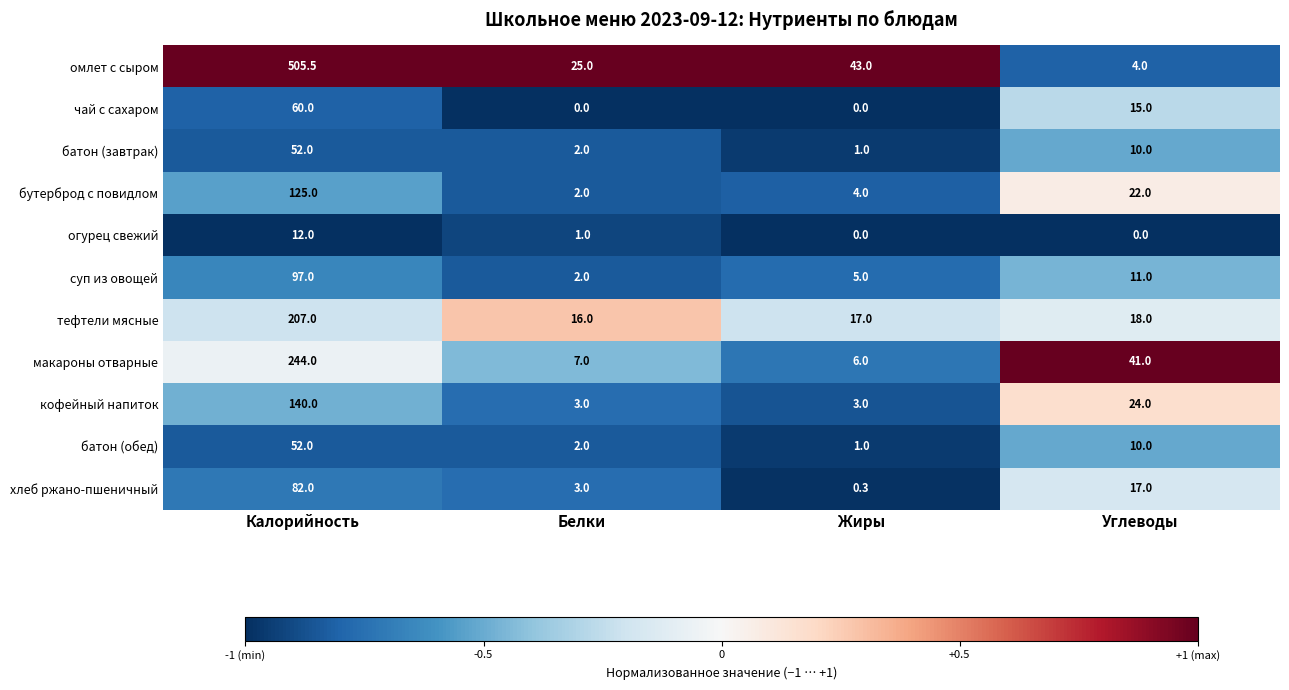

The кофейный напиток series shows 3.0 at Жиры. True or false?

True